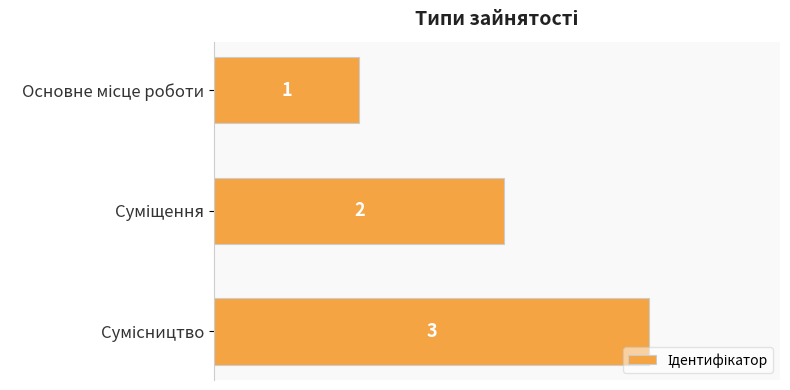

What is the value of the 1st bar from the top?

1